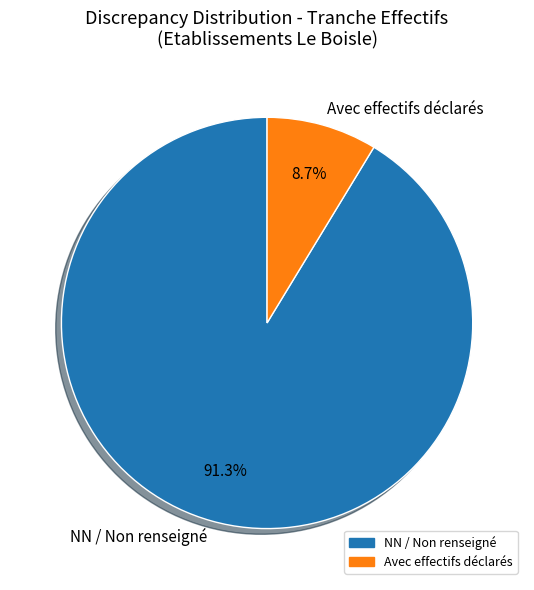

What is the majority slice?

NN / Non renseigné